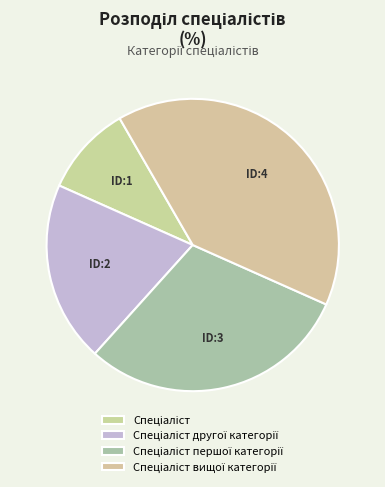

What is the largest slice in the pie chart?

Спеціаліст вищої категорії